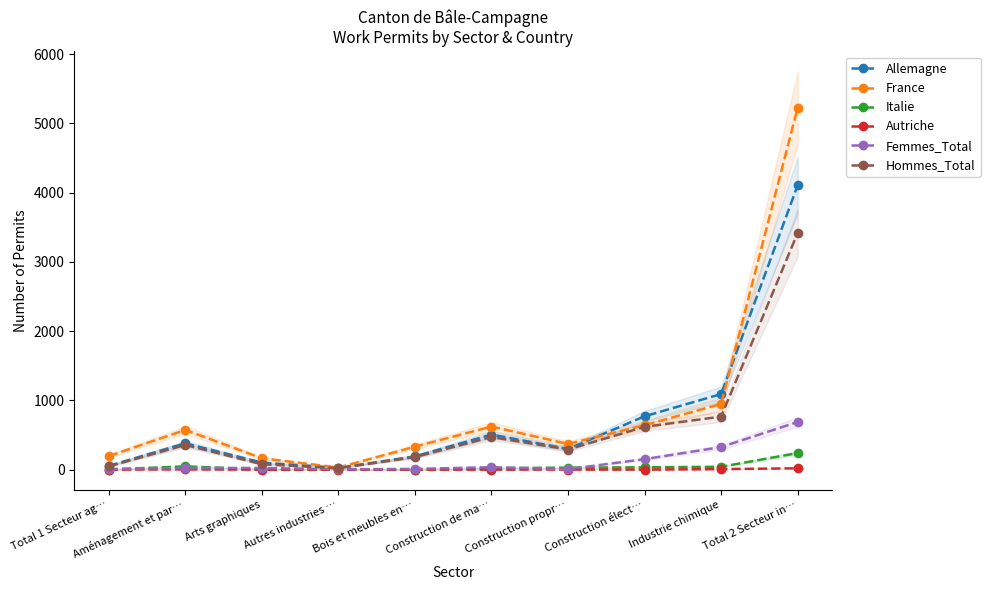

Does the chart display data point markers on the line(s)?

Yes